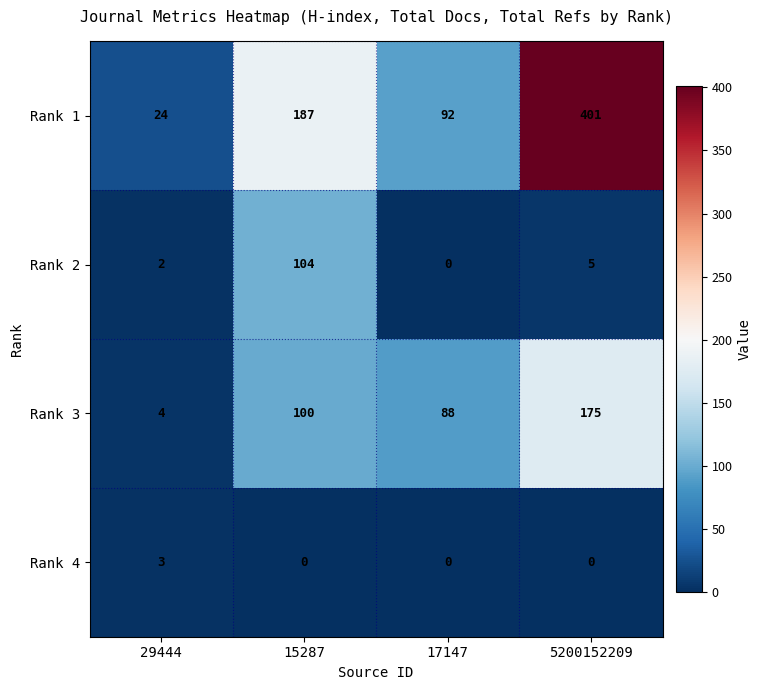

Which series has the largest total across all categories?

Rank 1